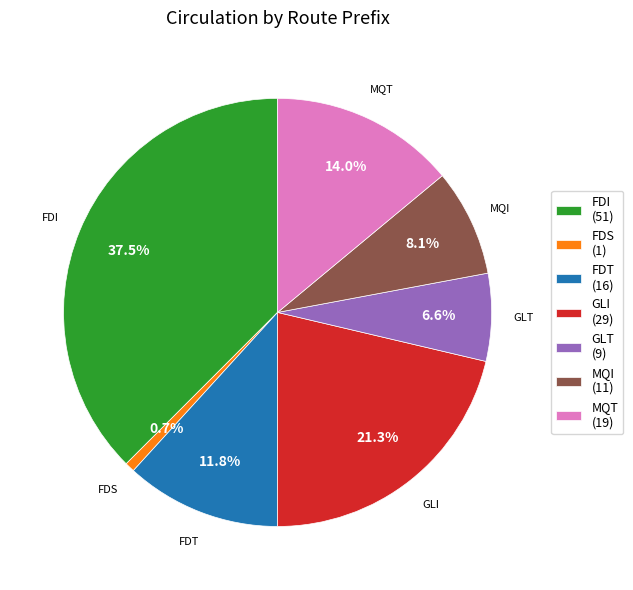

Is there a majority slice in this chart?

No